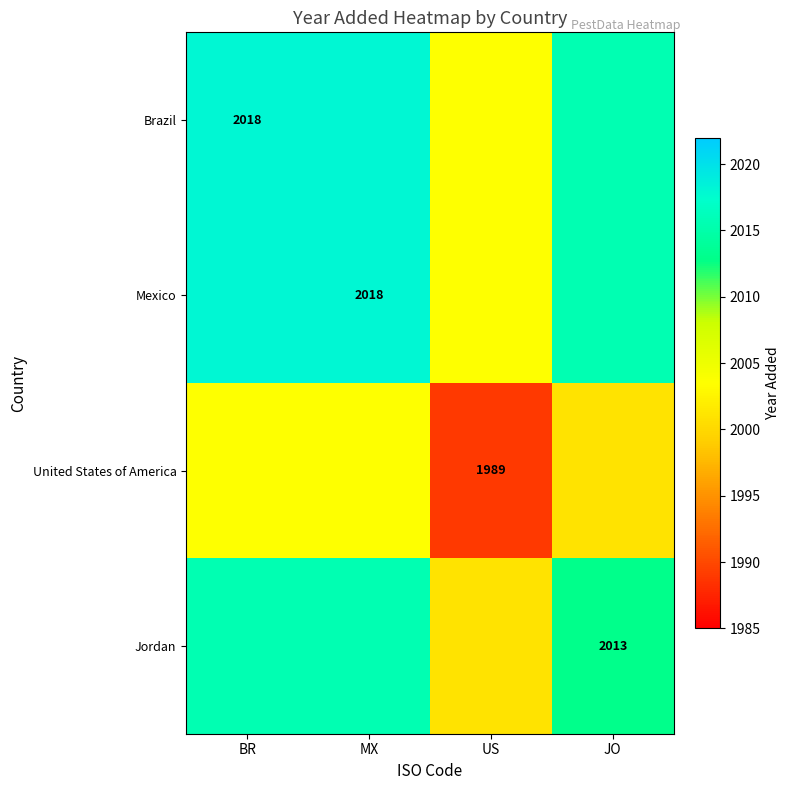

The value of Mexico at MX is 644.0. True or false?

False